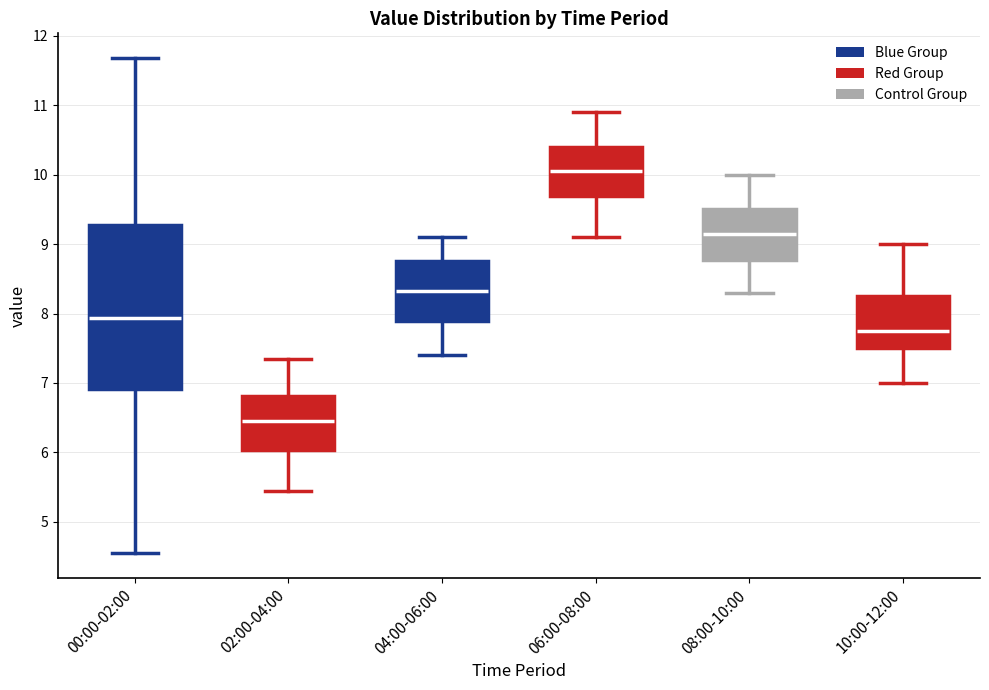

Which box has the lowest median line?

02:00-04:00